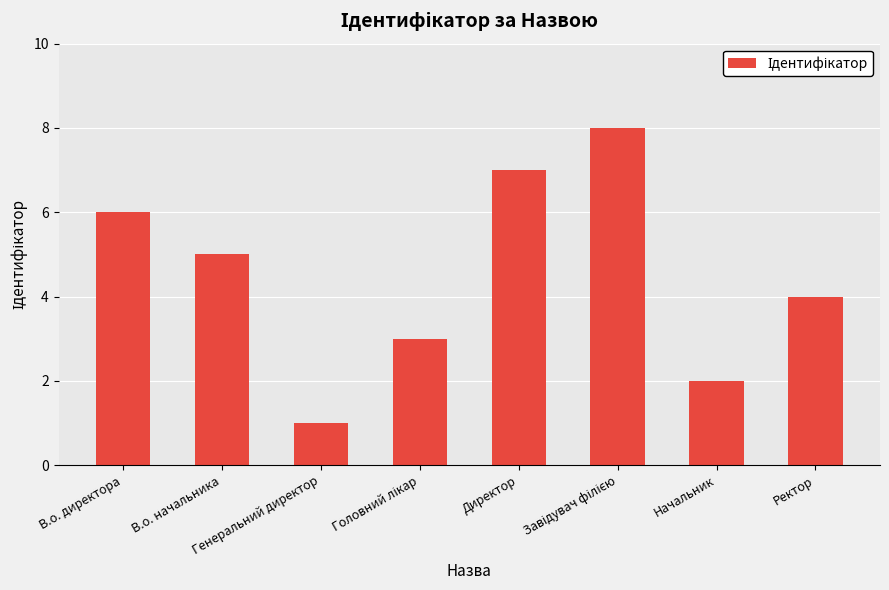

The chart shows a value of 0 at Начальник. True or false?

False